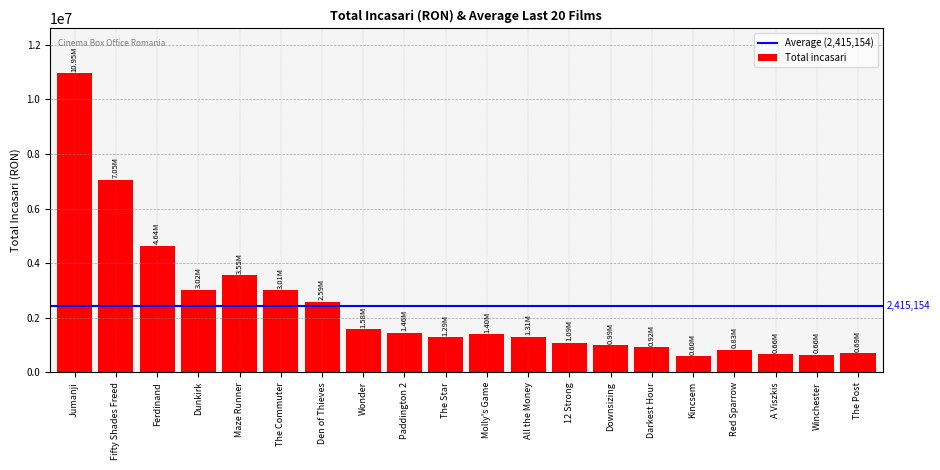

How many values are below 1401033?

10